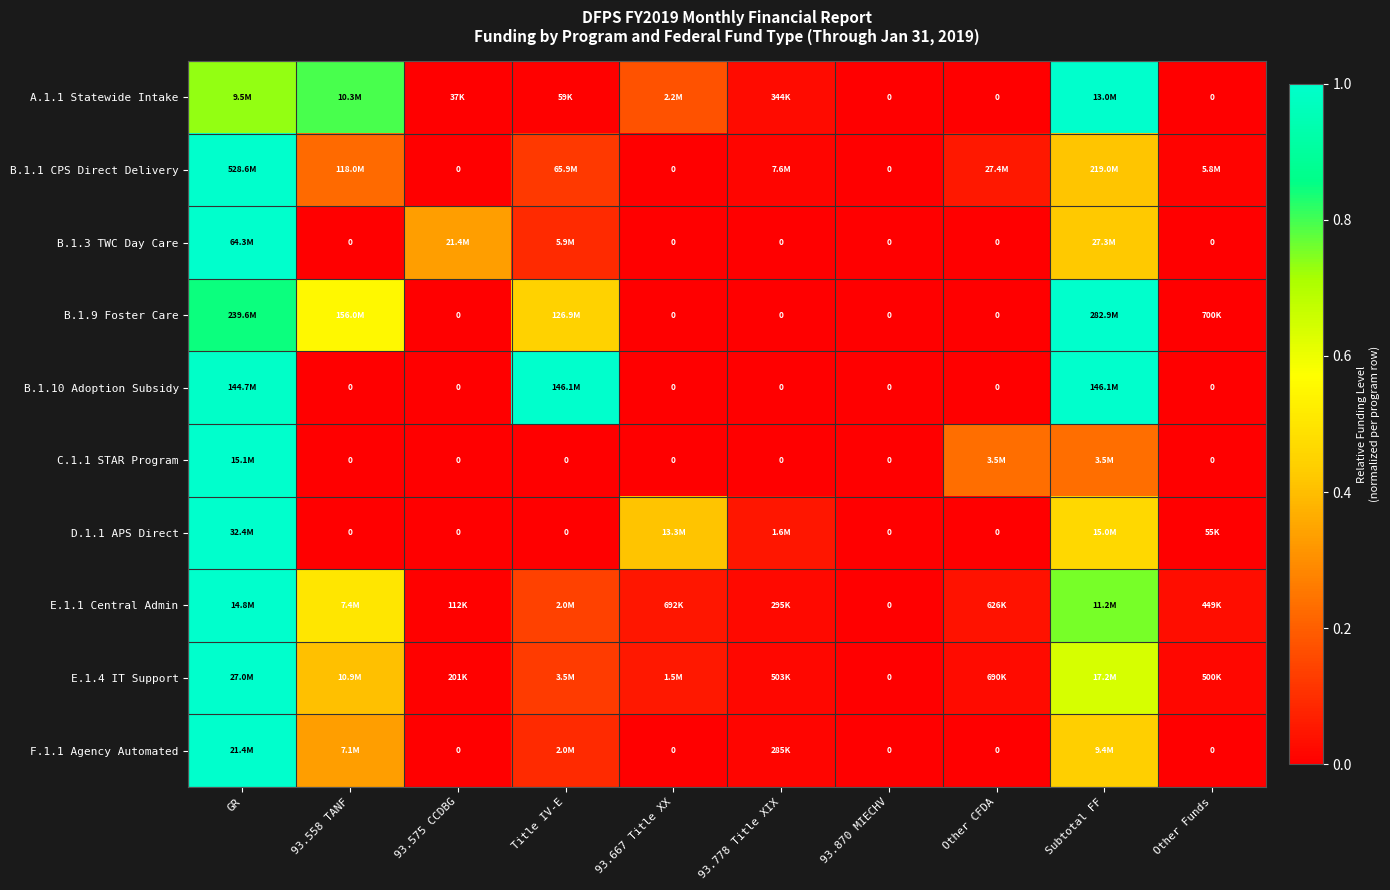

True or false: C.1.1 STAR Program has a value of 0.5 at 93.870 MIECHV.

False